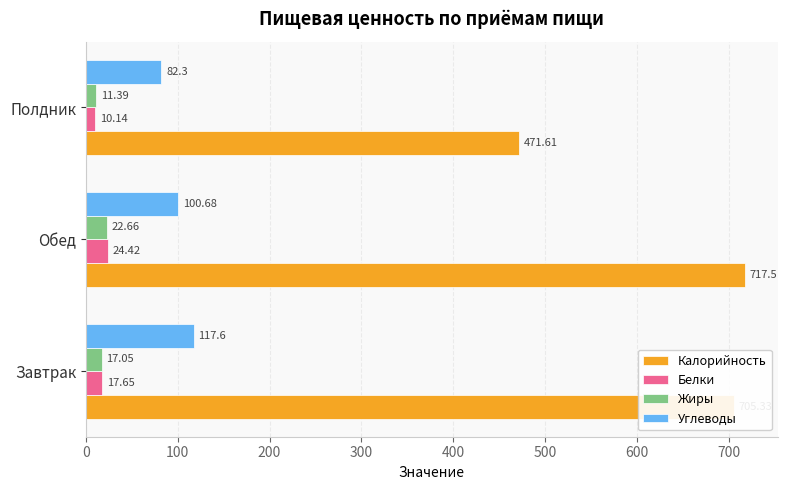

Count the number of categories in the chart.

3